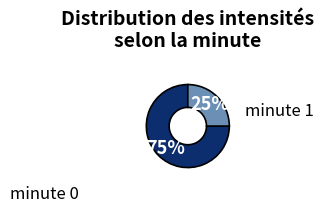

To the nearest percent, what is the average slice percentage?

50%